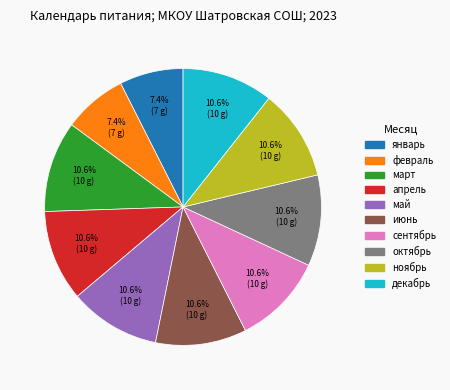

To the nearest percent, what portion does май represent?

11%